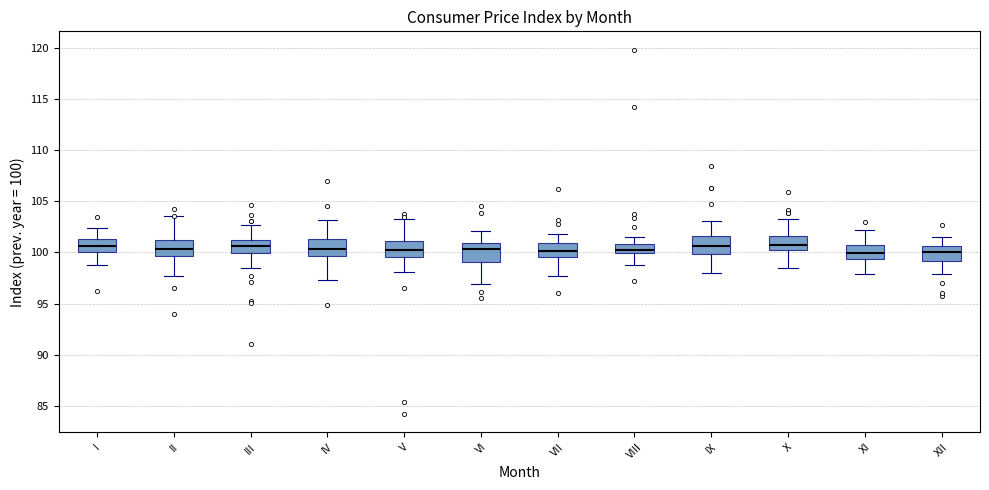

Reading left to right, read every box against the y-axis: the position of its median line, the range the box covers, and the ends of its whiskers. The values are not printed on the chart, so give them approximately, as read against the axis.

I: median 100.5, box 100.0 to 101.5, whiskers 98.5 to 102.5
II: median 100.5, box 99.5 to 101.0, whiskers 97.5 to 103.5
III: median 100.5, box 100.0 to 101.0, whiskers 98.5 to 102.5
IV: median 100.5, box 99.5 to 101.5, whiskers 97.5 to 103.0
V: median 100.5, box 99.5 to 101.0, whiskers 98.0 to 103.5
VI: median 100.5, box 99.0 to 101.0, whiskers 97.0 to 102.0
VII: median 100.0, box 99.5 to 101.0, whiskers 97.5 to 102.0
VIII: median 100.0 (just above the box's lower edge), box 100.0 to 101.0, whiskers 99.0 to 101.5
IX: median 100.5, box 100.0 to 101.5, whiskers 98.0 to 103.0
X: median 100.5, box 100.0 to 101.5, whiskers 98.5 to 103.5
XI: median 100.0, box 99.5 to 100.5, whiskers 98.0 to 102.0
XII: median 100.0, box 99.0 to 100.5, whiskers 98.0 to 101.5